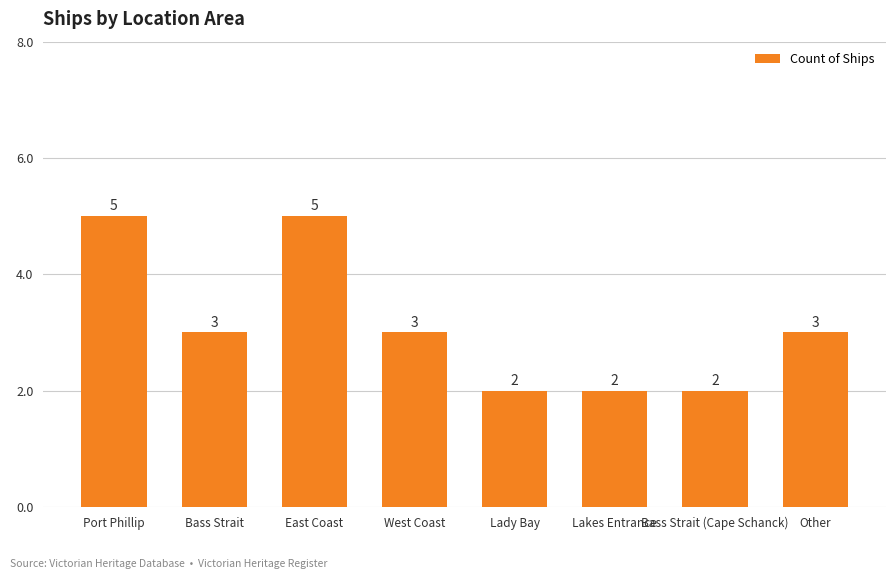

What position from the right is Port Phillip?

8